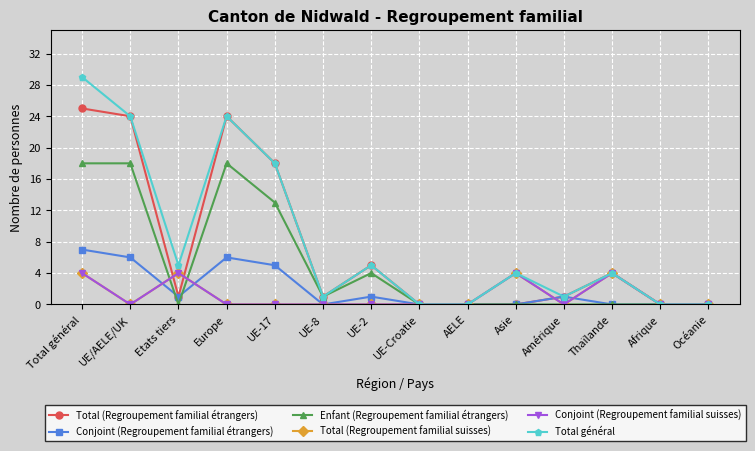

What is the label of the 14th point from the left?

Océanie